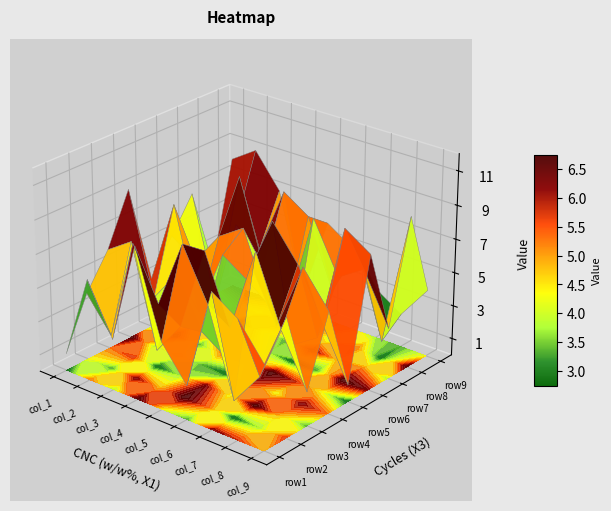

Is it true that row1 equals 4 at 3?

False